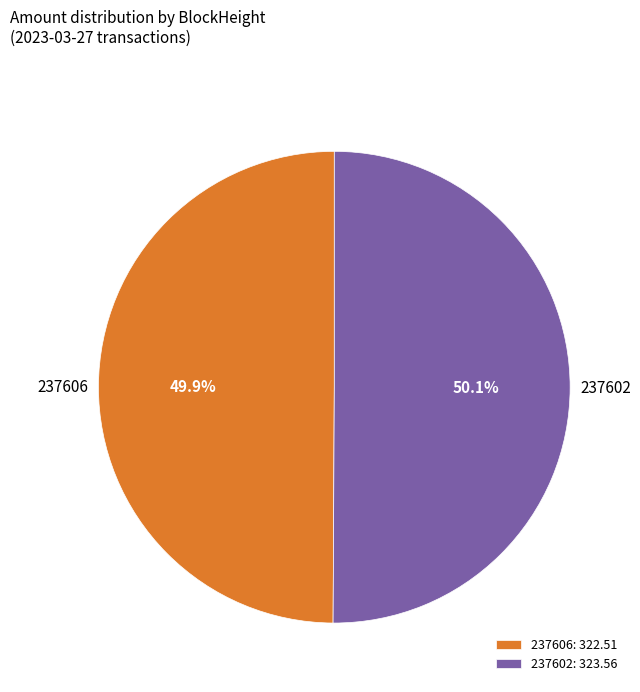

Combined, what portion of the pie is 237606 and 237602?

100.0%